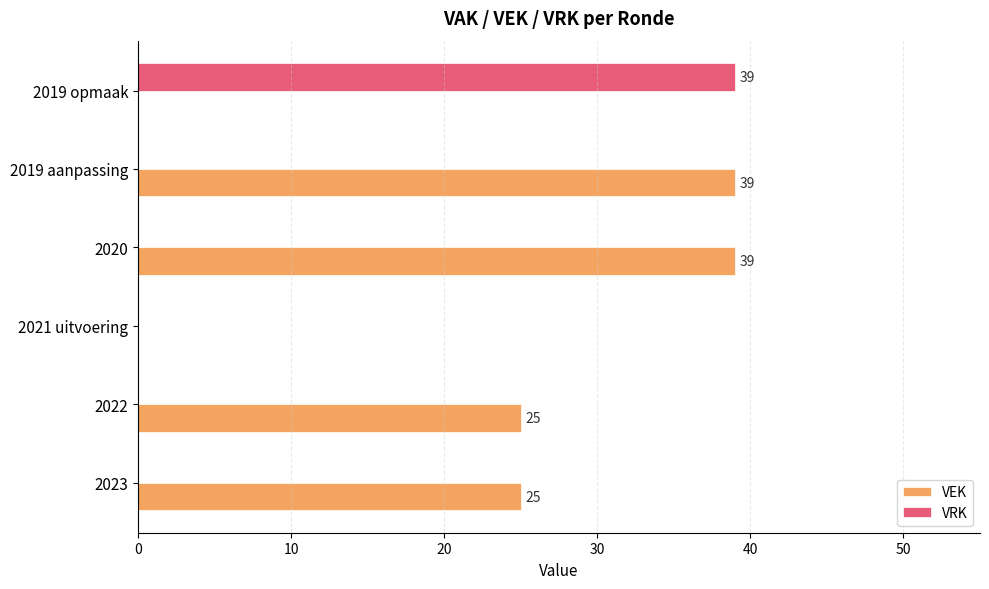

What is the average value of the VEK series?

21